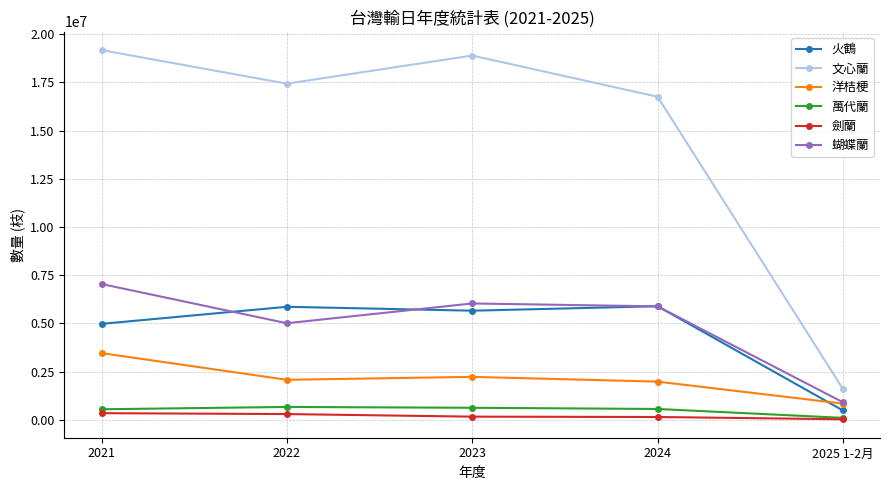

Which series has the largest total across all categories?

文心蘭